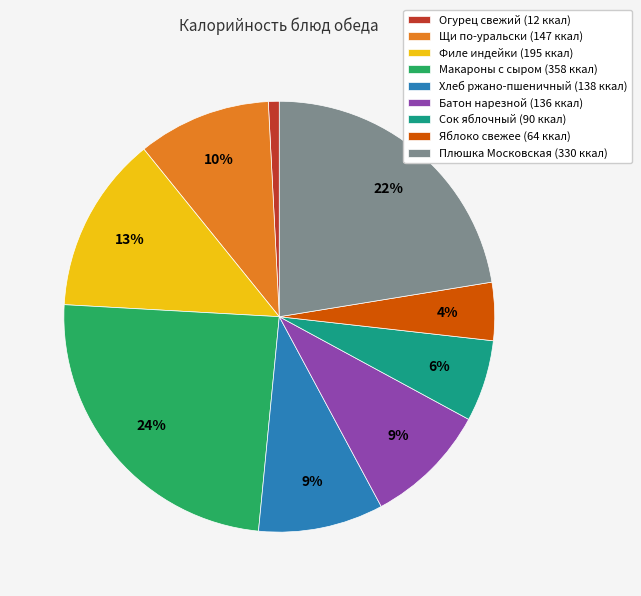

Which slice is the smallest?

Огурец свежий